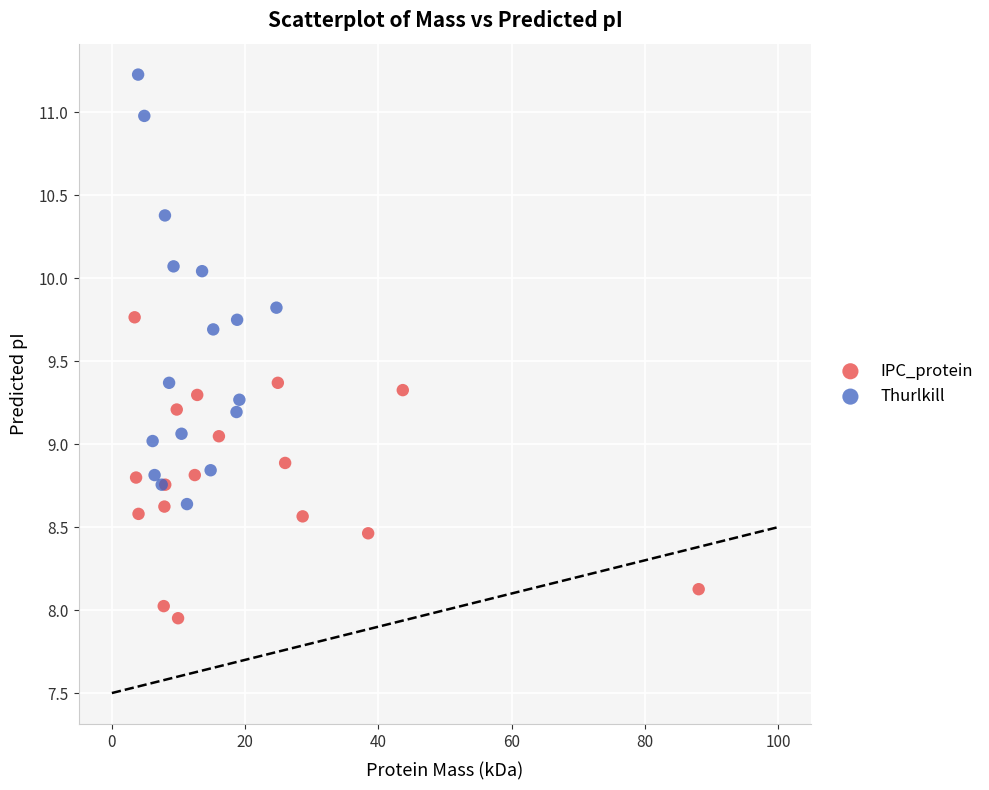

Which series contains the highest Y value?

Thurlkill